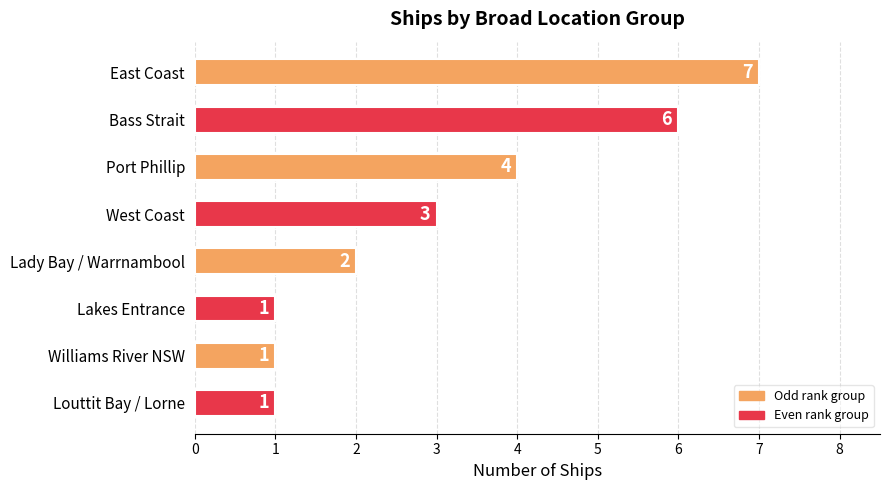

What position from the top is Port Phillip?

3